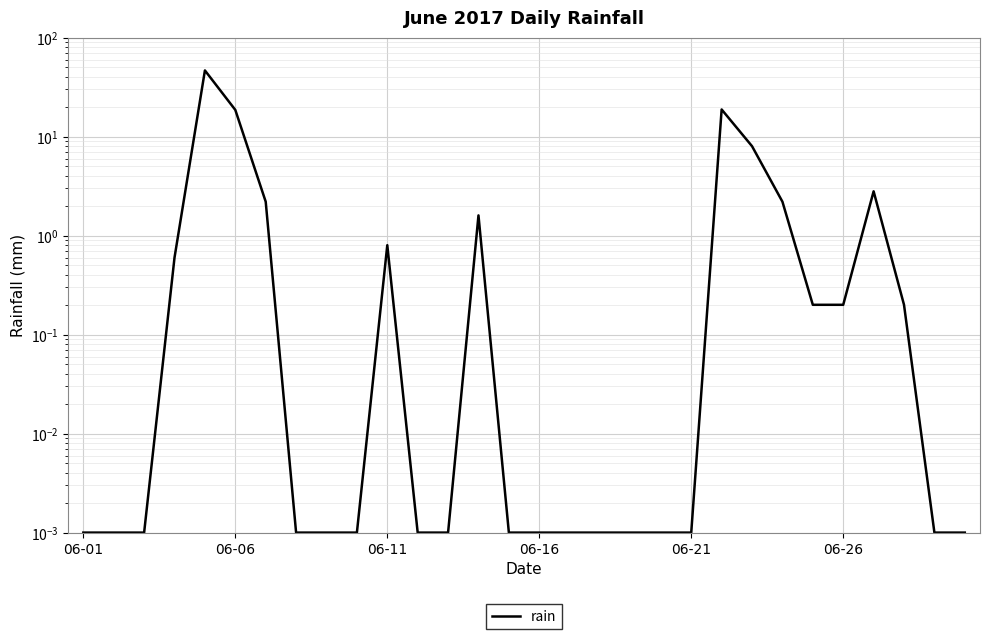

How many lines are shown in the chart?

1